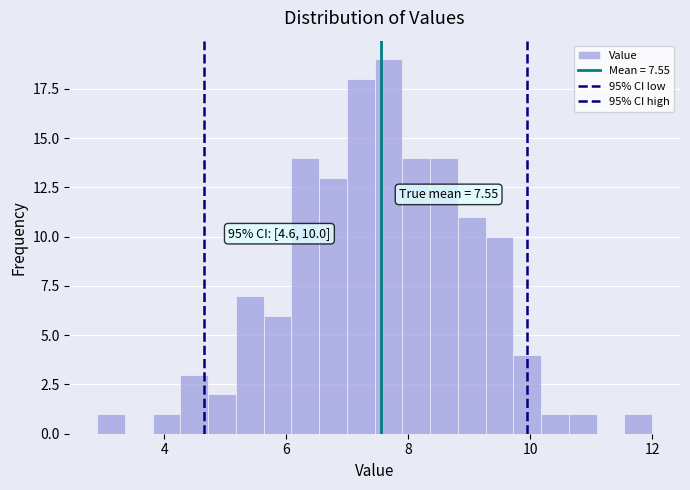

Read against the x-axis, roughly where is the centre of the tallest bar?

7.6